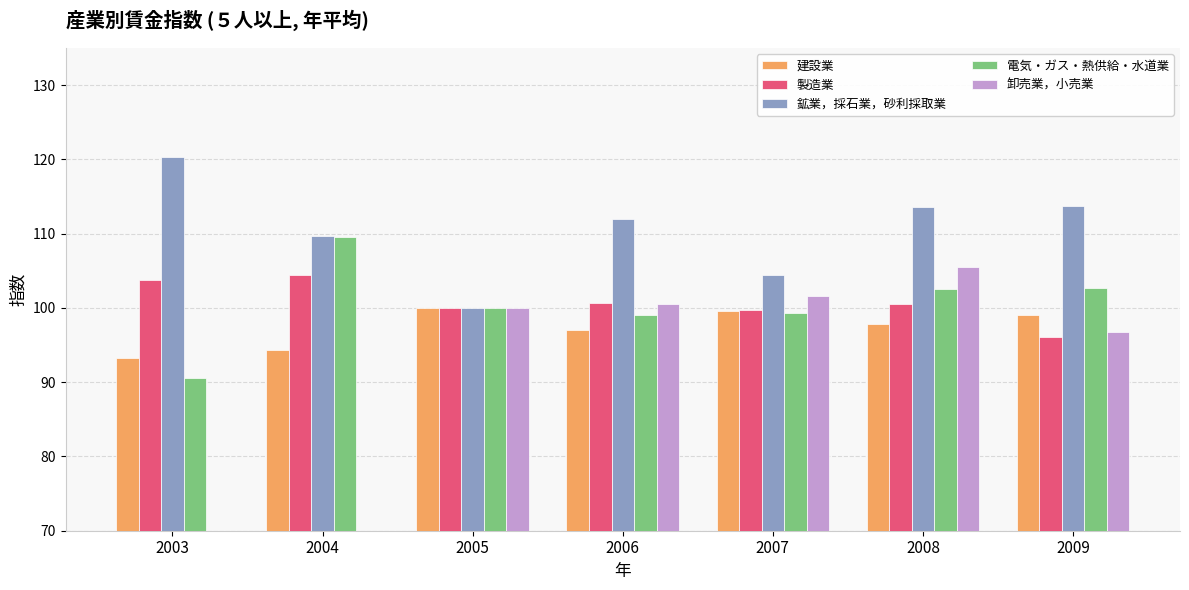

What is the highest value of the 建設業 series?

100.0